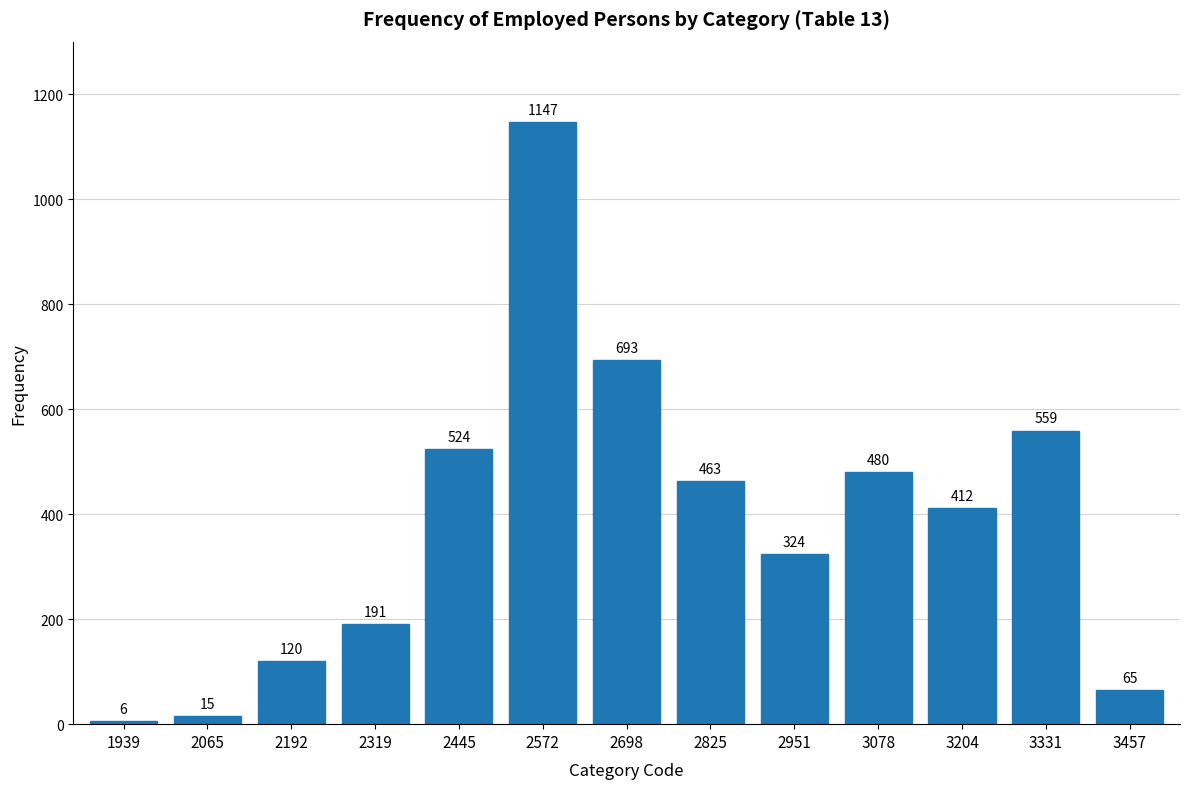

Reading right to left, what are all the values shown in this chart?

65	559	412	480	324	463	693	1147	524	191	120	15	6